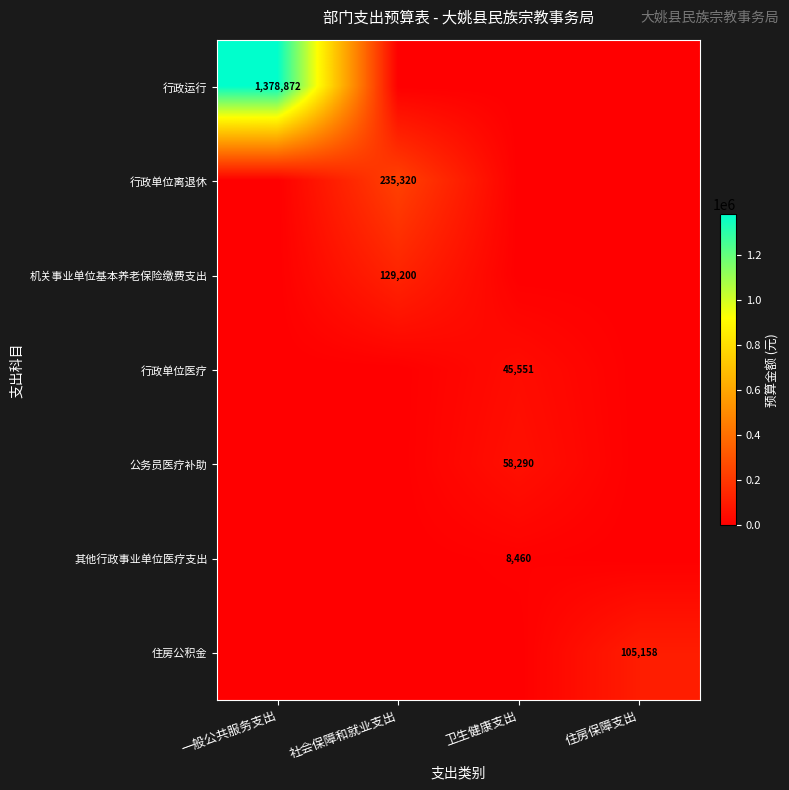

The 行政单位医疗 series shows 26264 at 卫生健康支出. True or false?

False